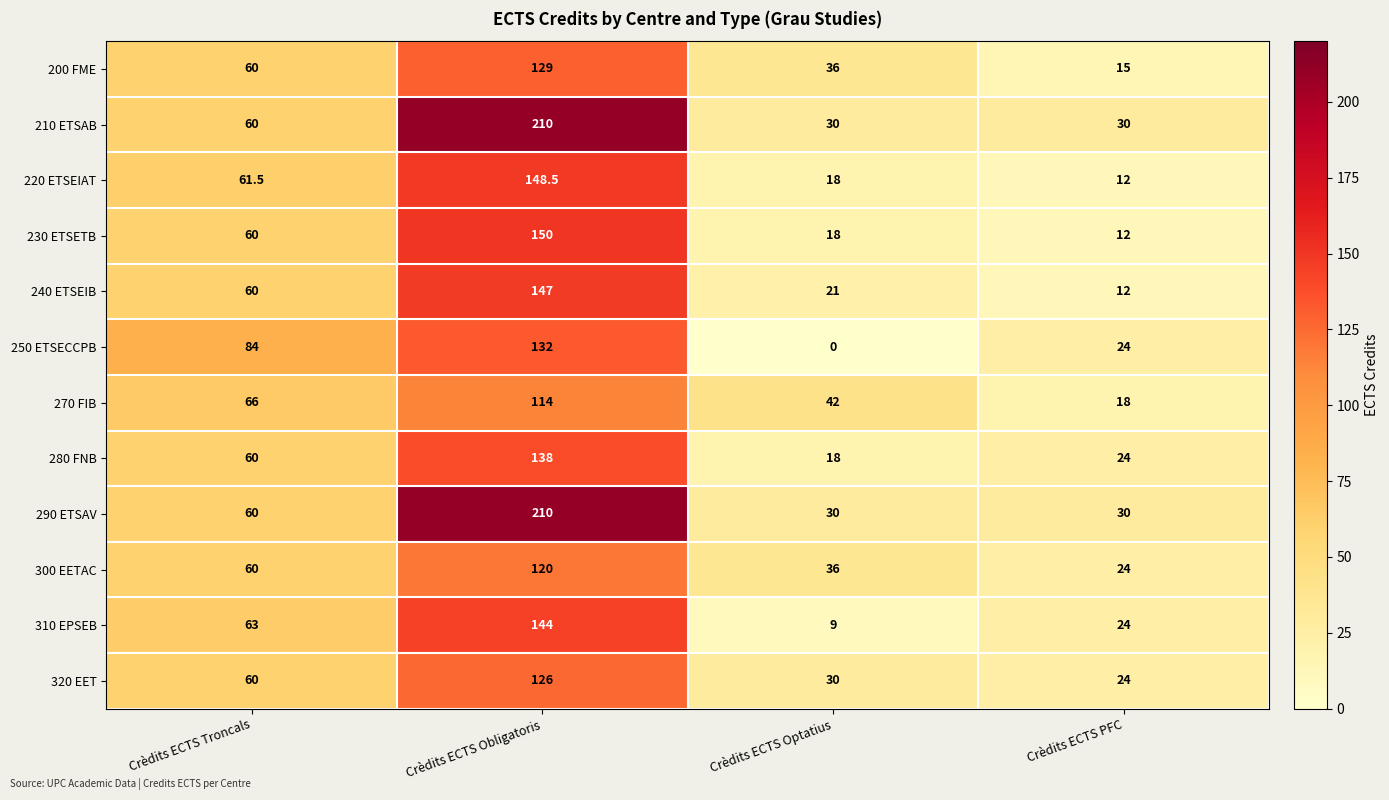

What is the greatest value displayed?

210.0